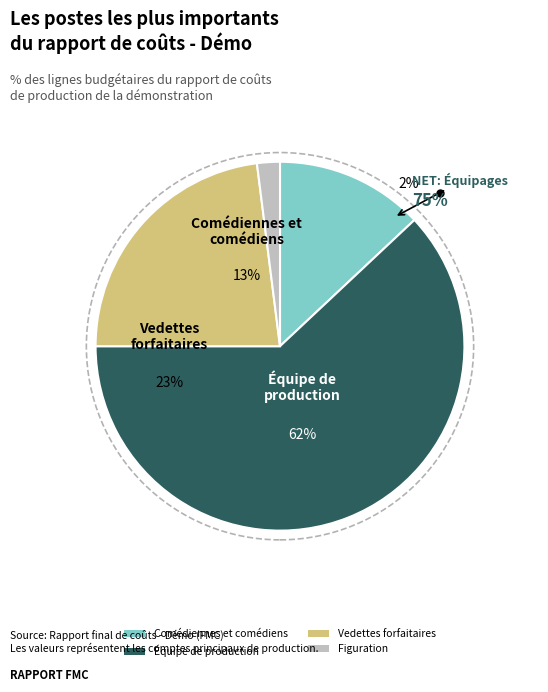

Which slice is the smallest?

Figuration